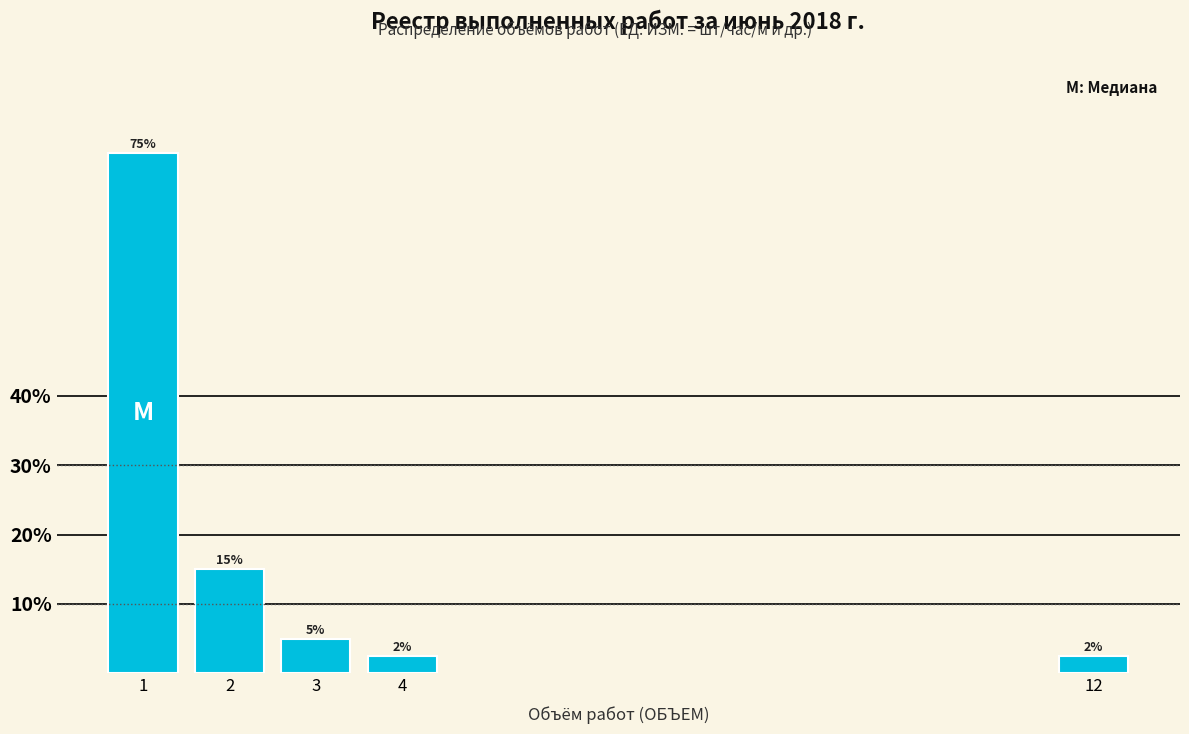

The value at 3 is 1.8. True or false?

False